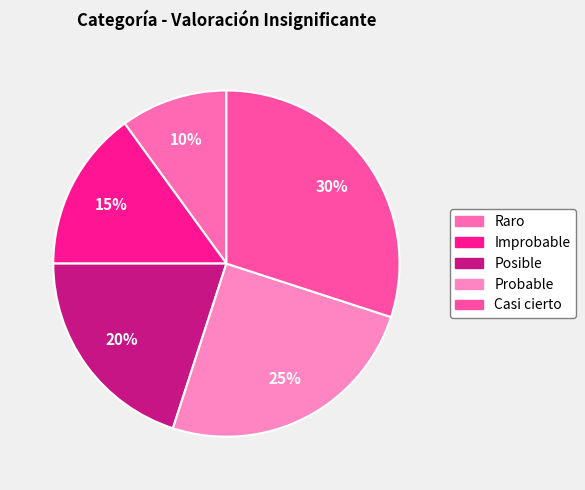

To the nearest percent, what is the average slice percentage?

20%